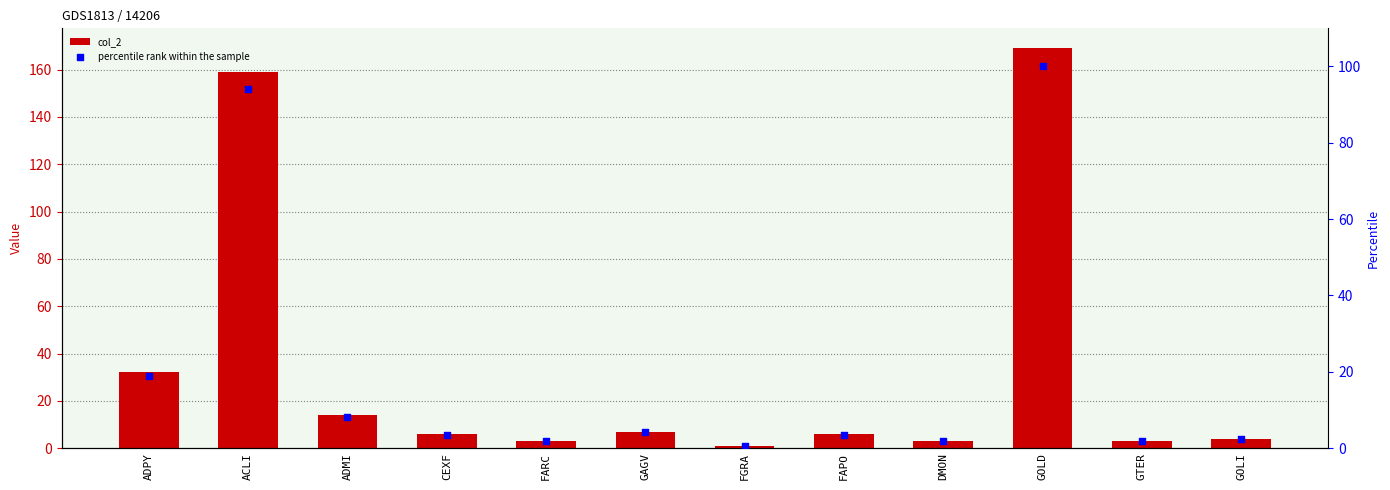

Which series has the largest Y range (max minus min)?

col_2